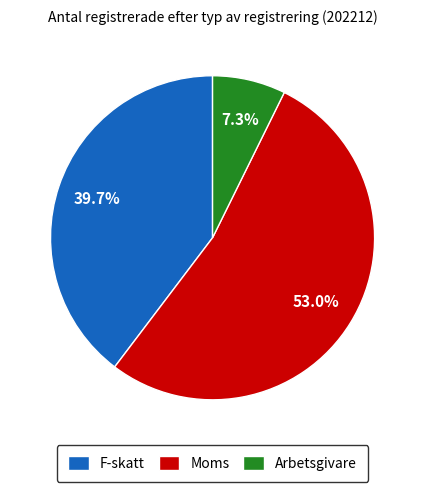

Is the sum of F-skatt and Arbetsgivare greater than half?

No